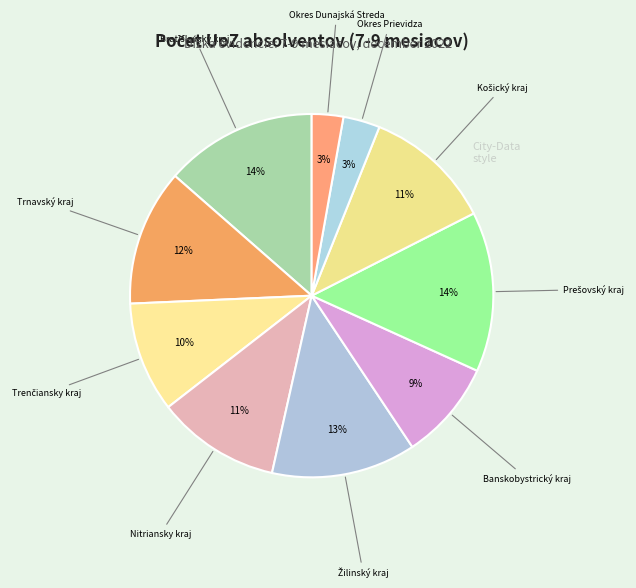

Count the number of slices in the pie.

10